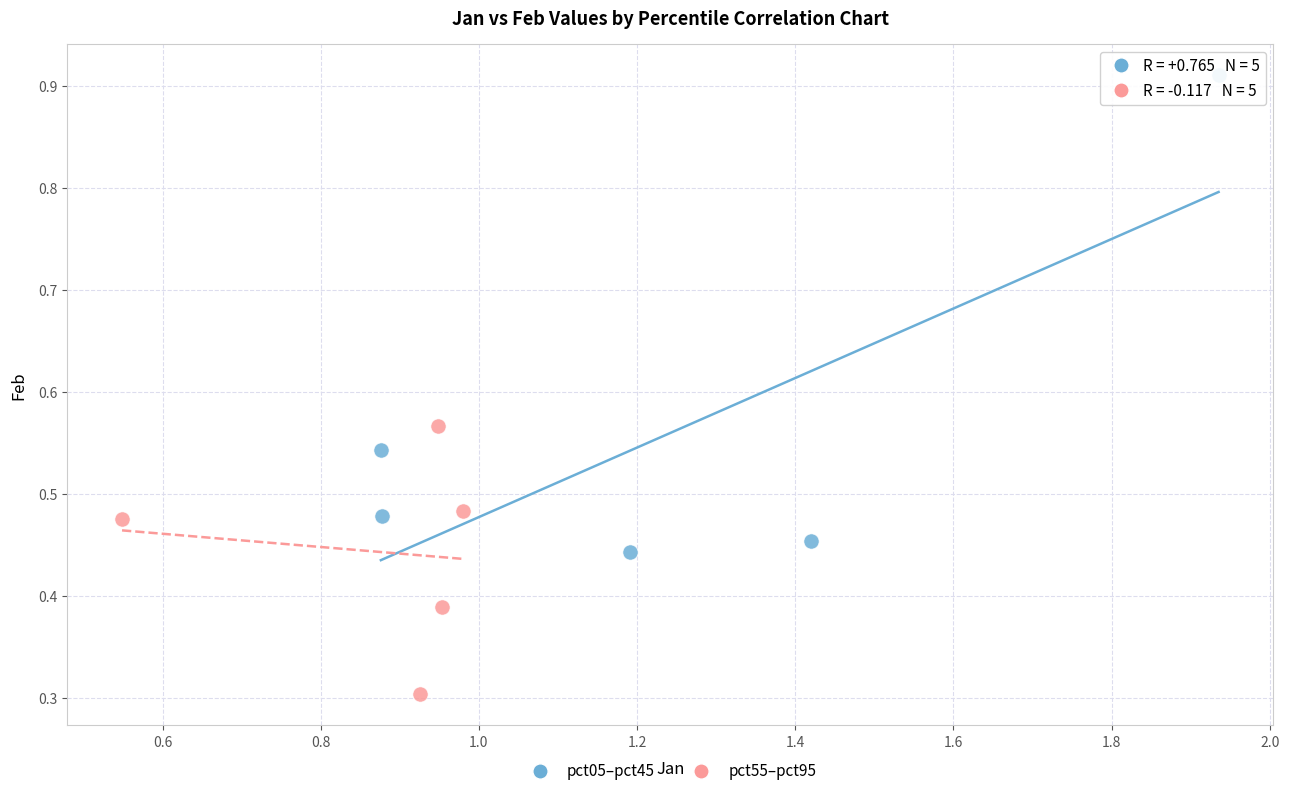

Which series contains the highest Y value?

pct05–pct45